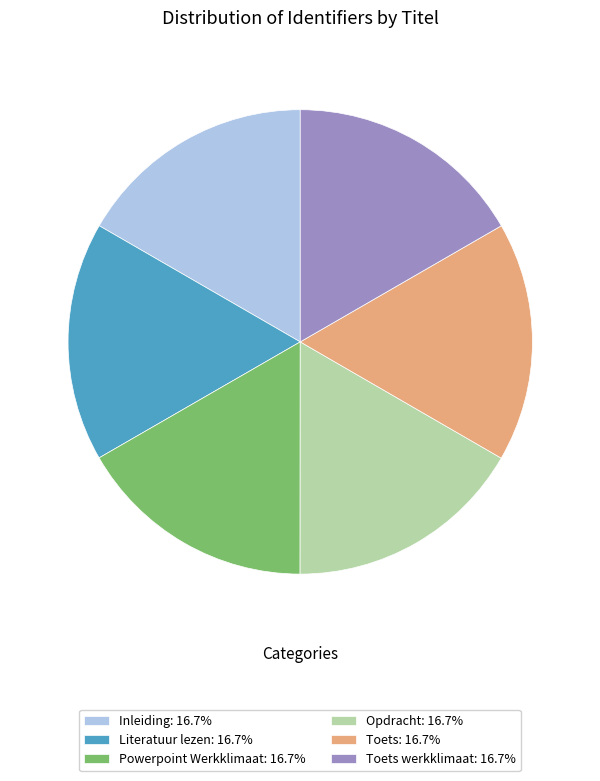

Approximately how many times larger is the value at Powerpoint Werkklimaat: 16.7% compared to Toets werkklimaat: 16.7%?

1.0